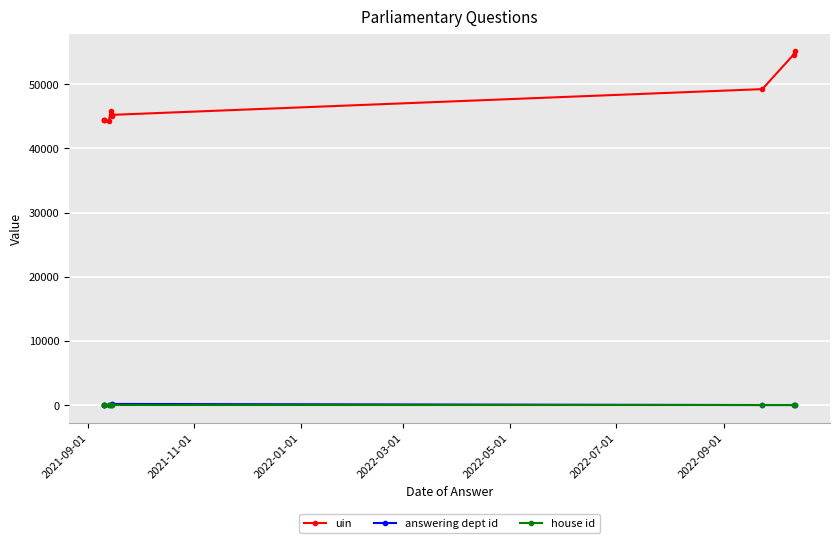

True or false: house id and uin cross at least once.

False